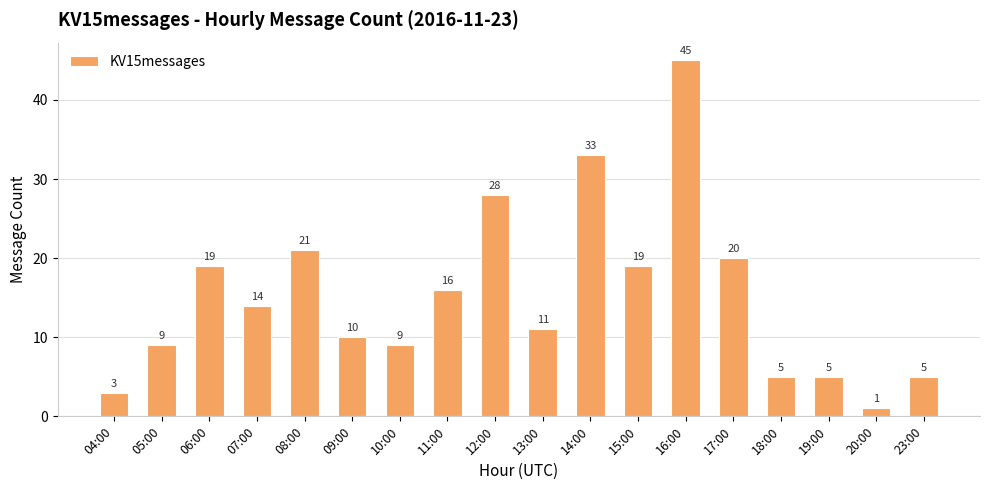

What is the label of the 15th bar from the left?

18:00